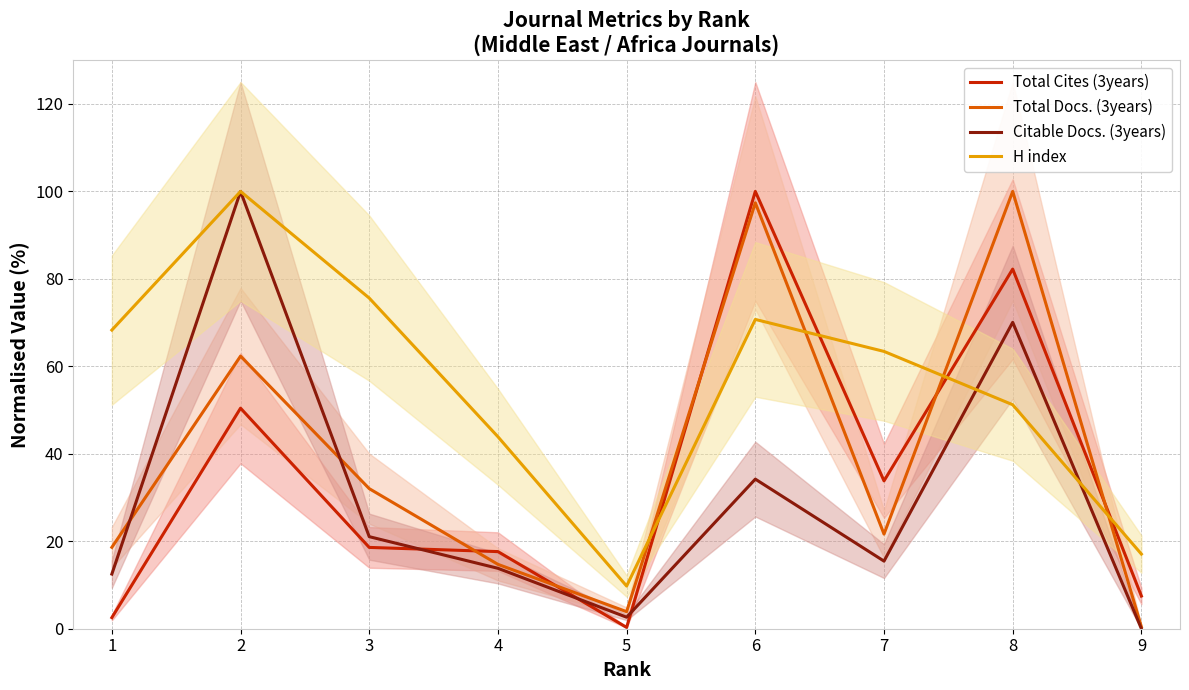

How many intersections are there between Citable Docs. (3years) and Total Cites (3years)?

3